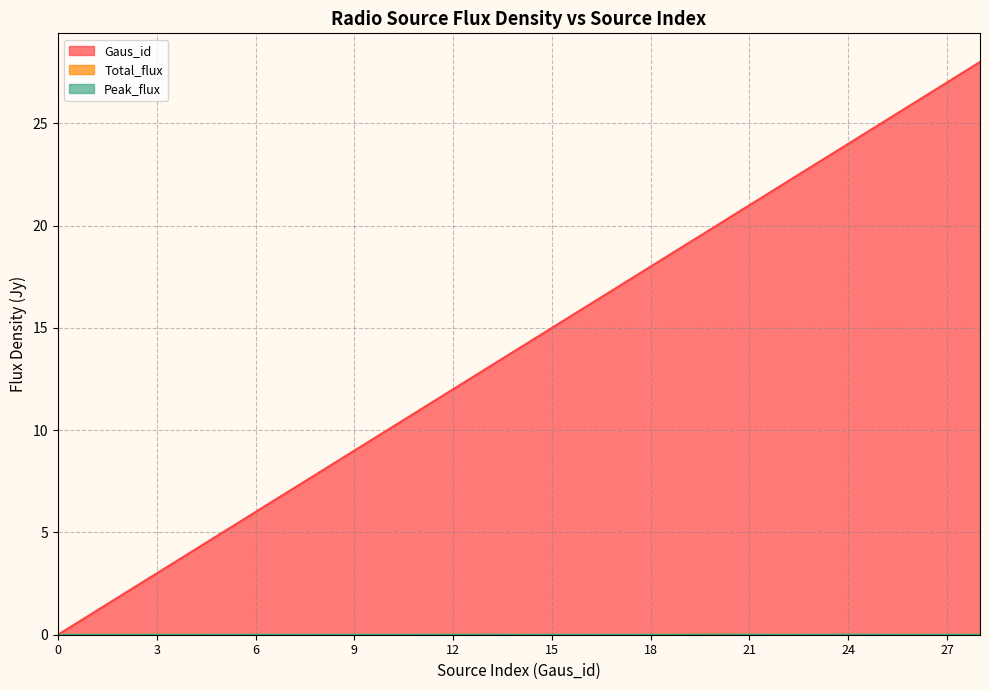

True or false: Peak_flux has a value of 0.0 at 4.

False